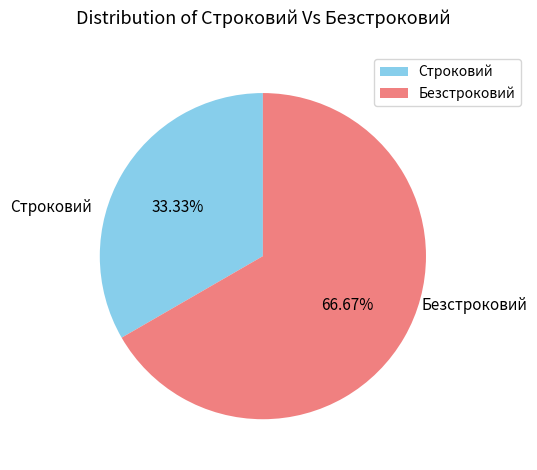

Count the number of slices in the pie.

2